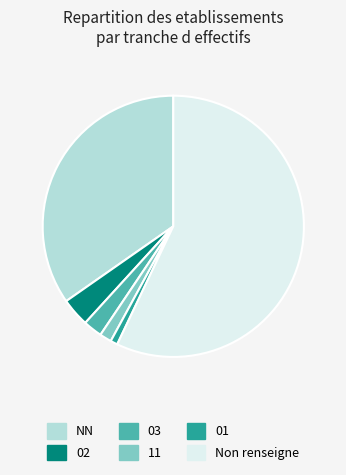

Is it true that 03 is 2% of the pie?

True